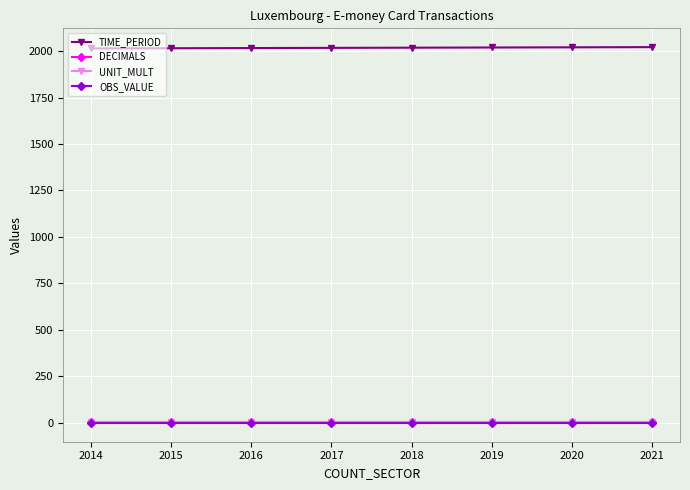

What is the average value of the UNIT_MULT series?

6